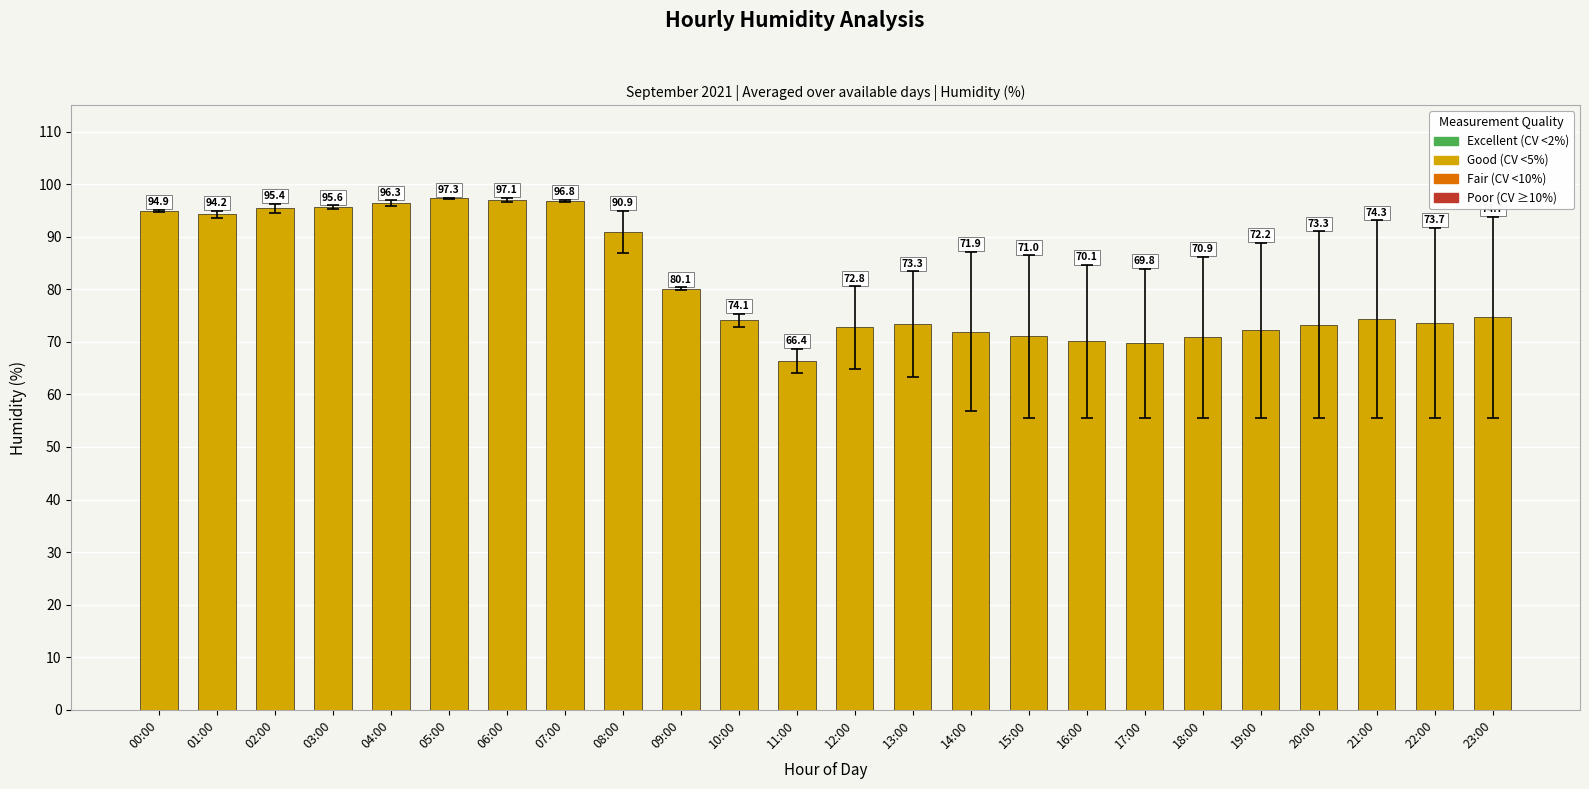

Count the number of categories in the chart.

24